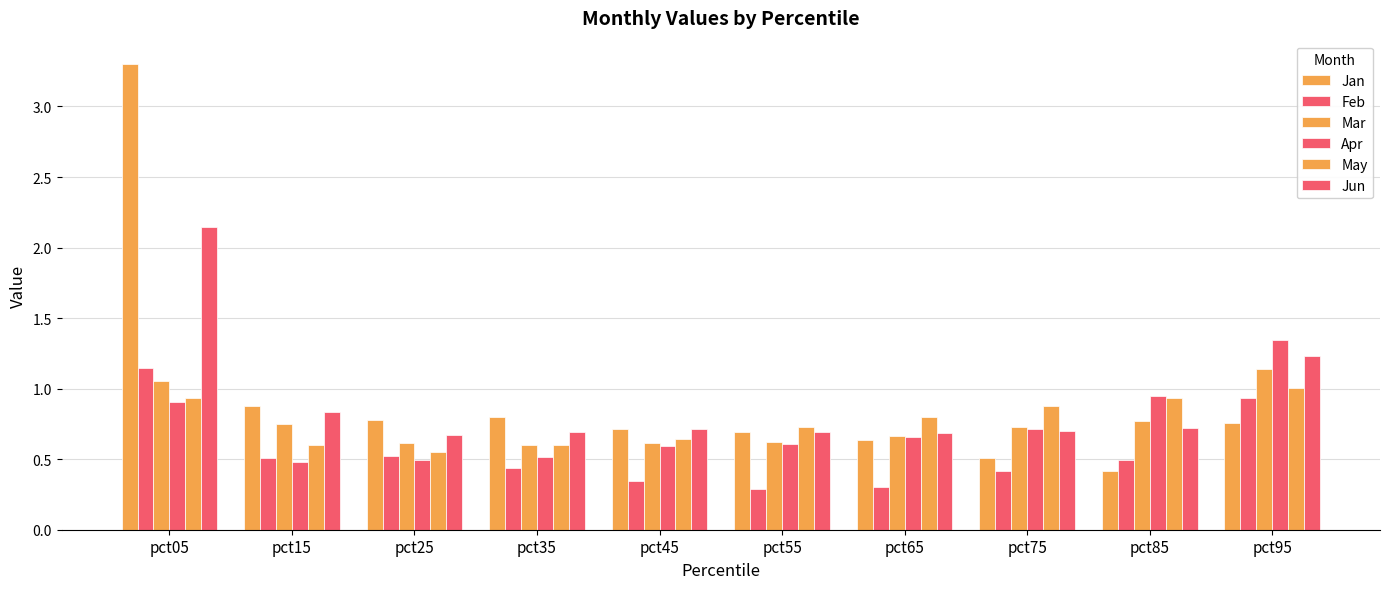

Reading left to right, transcribe all the data shown in this chart.

Jan: pct05=3.3	pct15=0.9	pct25=0.8	pct35=0.8	pct45=0.7	pct55=0.7	pct65=0.6	pct75=0.5	pct85=0.4	pct95=0.8
Feb: pct05=1.1	pct15=0.5	pct25=0.5	pct35=0.4	pct45=0.3	pct55=0.3	pct65=0.3	pct75=0.4	pct85=0.5	pct95=0.9
Mar: pct05=1.1	pct15=0.7	pct25=0.6	pct35=0.6	pct45=0.6	pct55=0.6	pct65=0.7	pct75=0.7	pct85=0.8	pct95=1.1
Apr: pct05=0.9	pct15=0.5	pct25=0.5	pct35=0.5	pct45=0.6	pct55=0.6	pct65=0.7	pct75=0.7	pct85=0.9	pct95=1.3
May: pct05=0.9	pct15=0.6	pct25=0.6	pct35=0.6	pct45=0.6	pct55=0.7	pct65=0.8	pct75=0.9	pct85=0.9	pct95=1.0
Jun: pct05=2.1	pct15=0.8	pct25=0.7	pct35=0.7	pct45=0.7	pct55=0.7	pct65=0.7	pct75=0.7	pct85=0.7	pct95=1.2